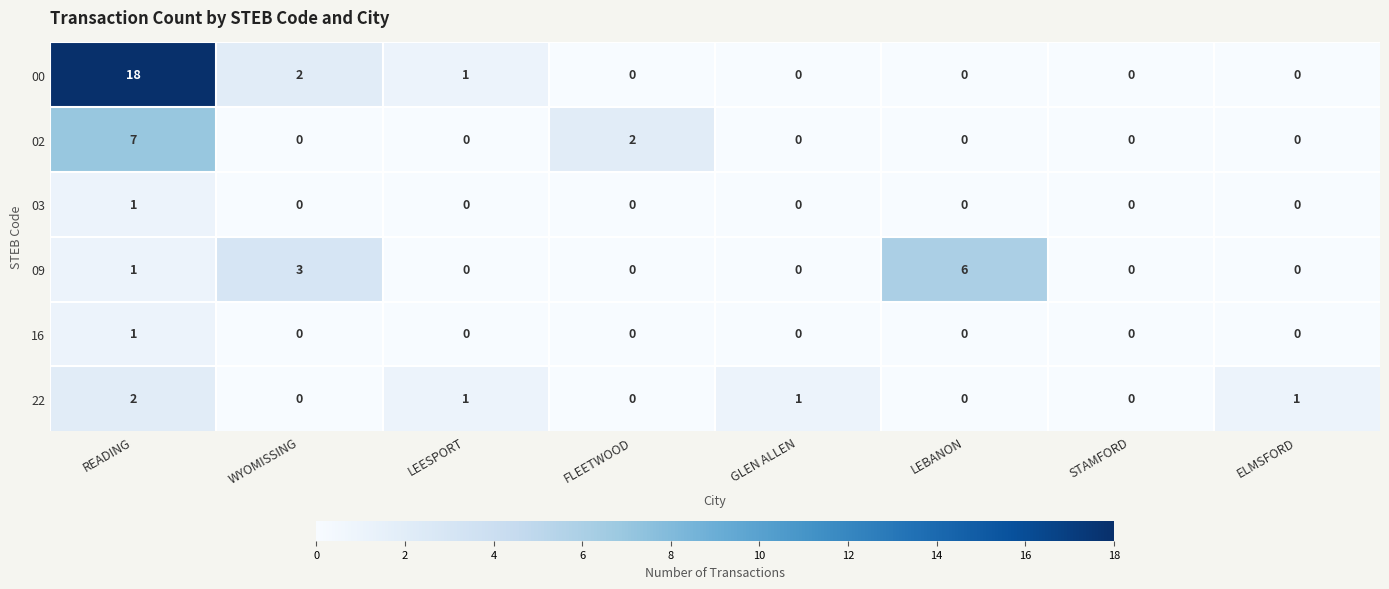

Count the 22 values in the range 0 to 1.

7